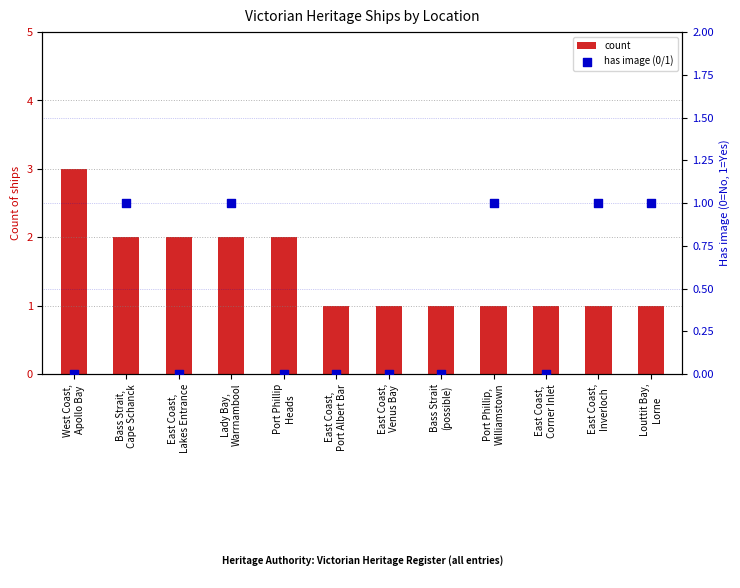

Which series has the largest total across all categories?

count